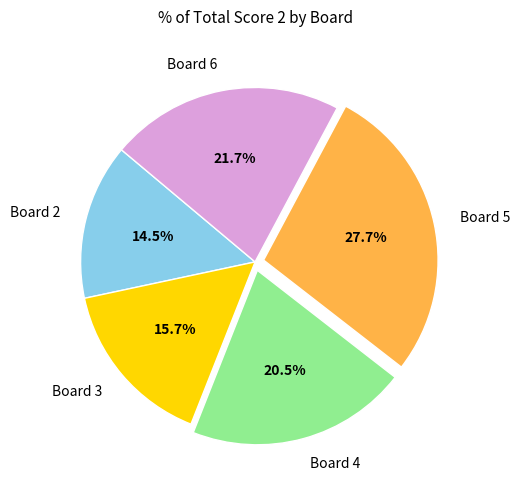

Do Board 4 and Board 5 together represent more than half of the pie?

No